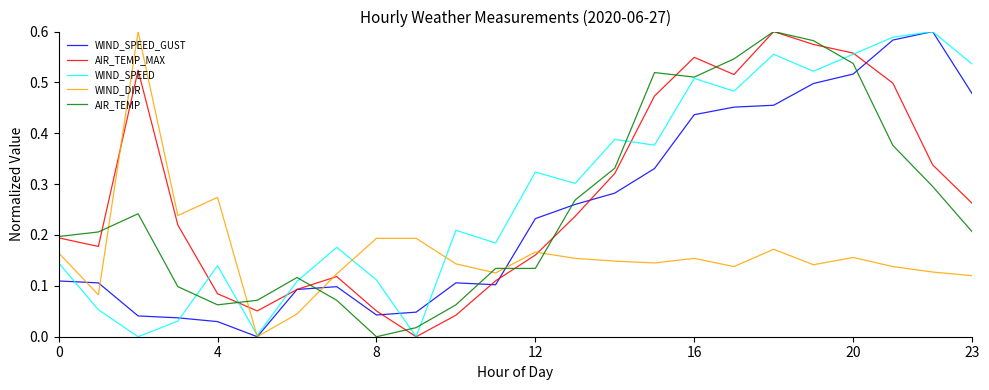

Does the chart have visible grid lines?

No